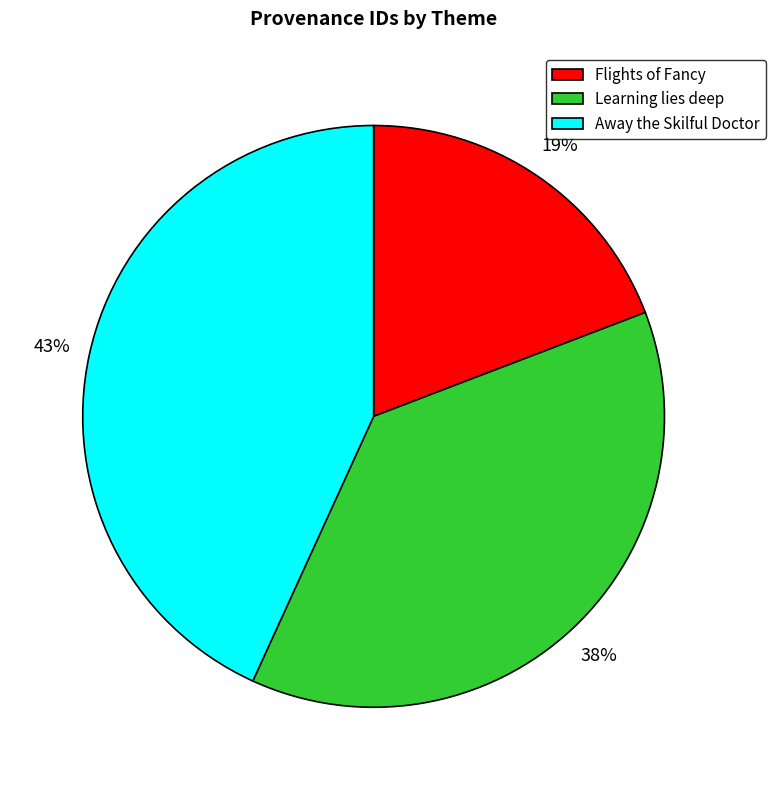

Approximately how many times larger is the value at Away the Skilful Doctor compared to Learning lies deep?

1.1